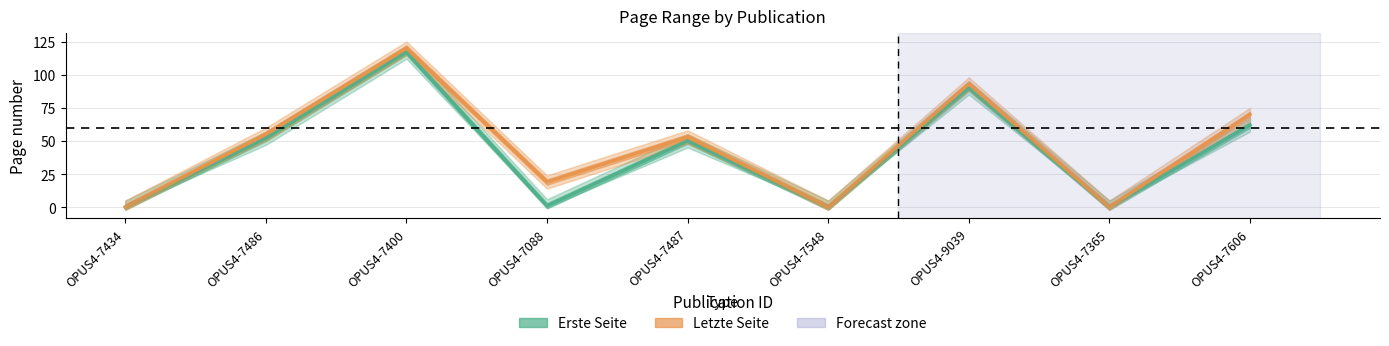

The value of Letzte Seite at OPUS4-7400 is 208. True or false?

False